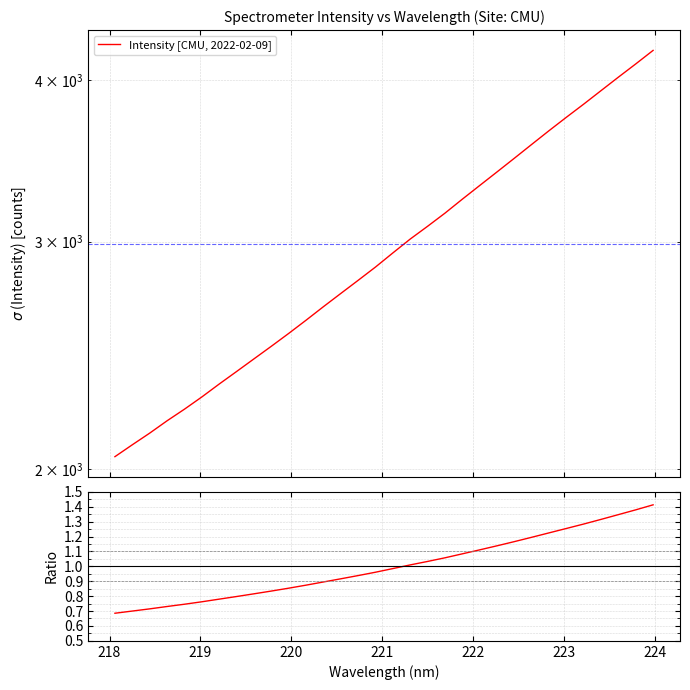

What is the difference between the maximum and second lowest values?

2128.8